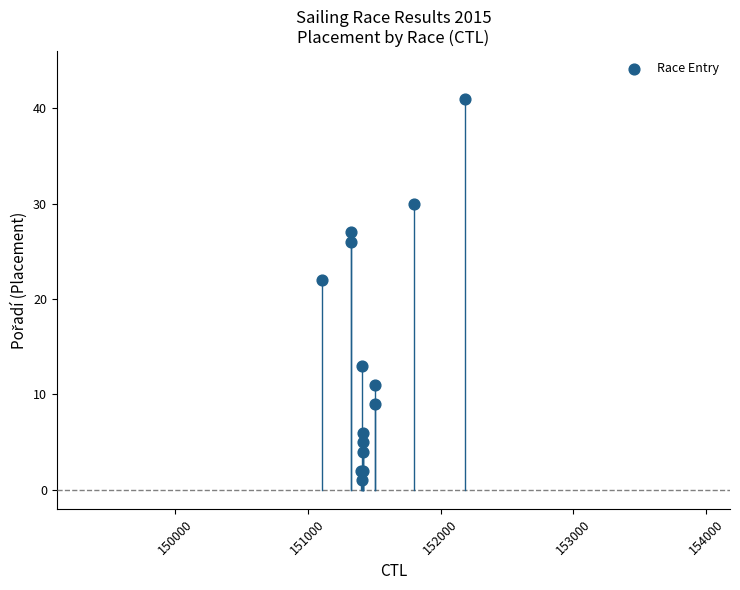

What Y value in the scatter plot is closest to 21?

22